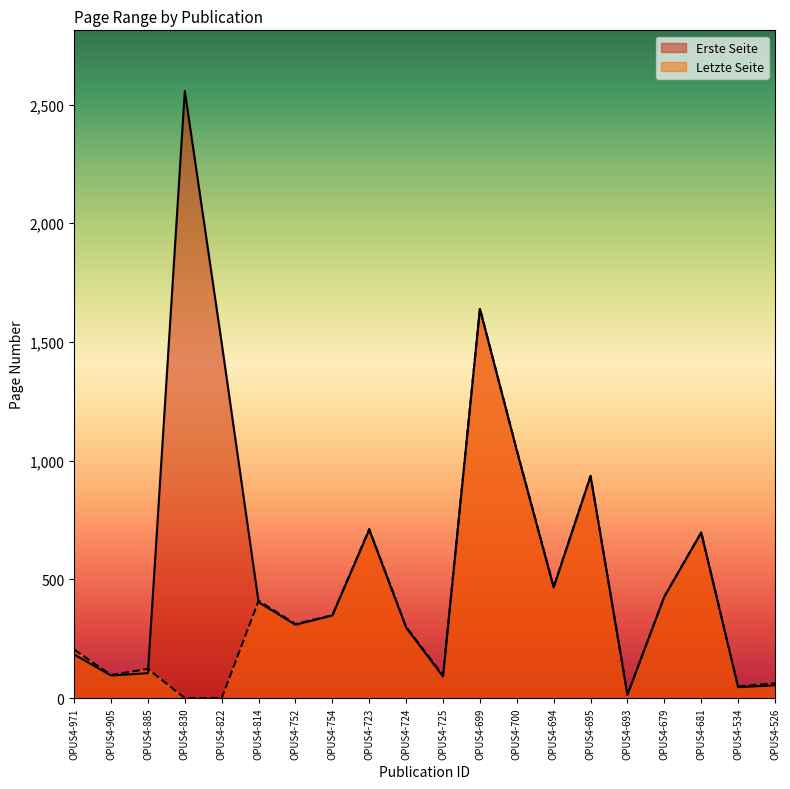

The Erste Seite series shows 447 at OPUS4-724. True or false?

False